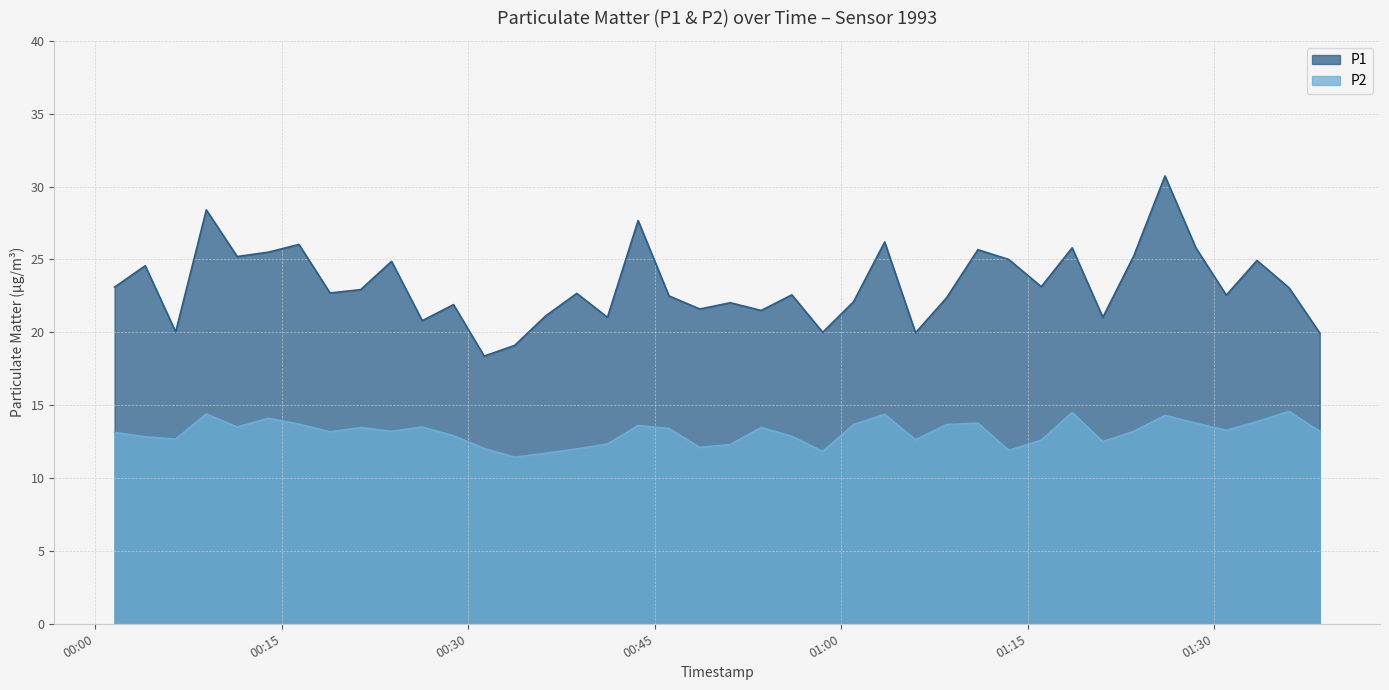

What is the sum of all P1 values?

929.7